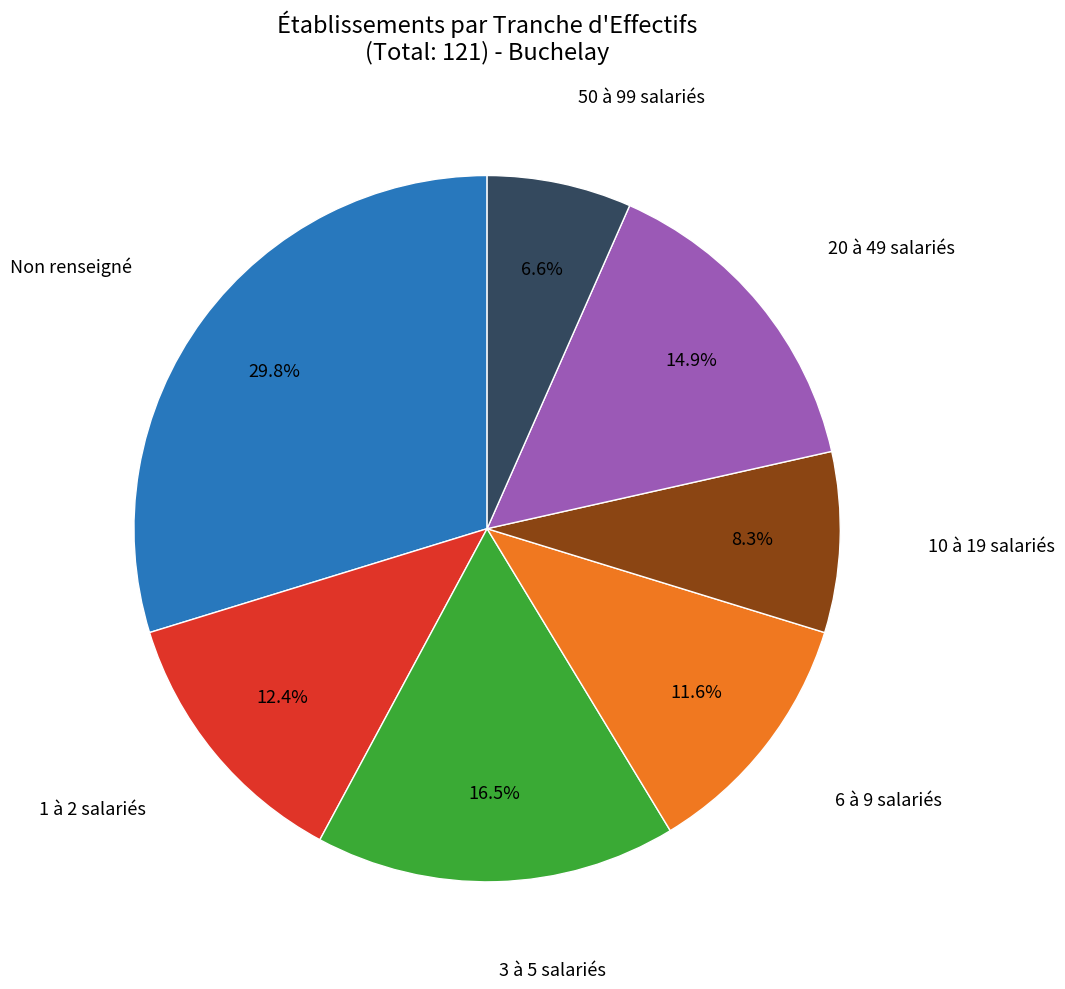

How many slices are in this pie chart?

7